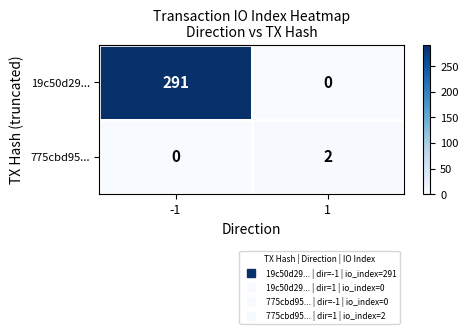

How many values in 19c50d29... are above zero?

1